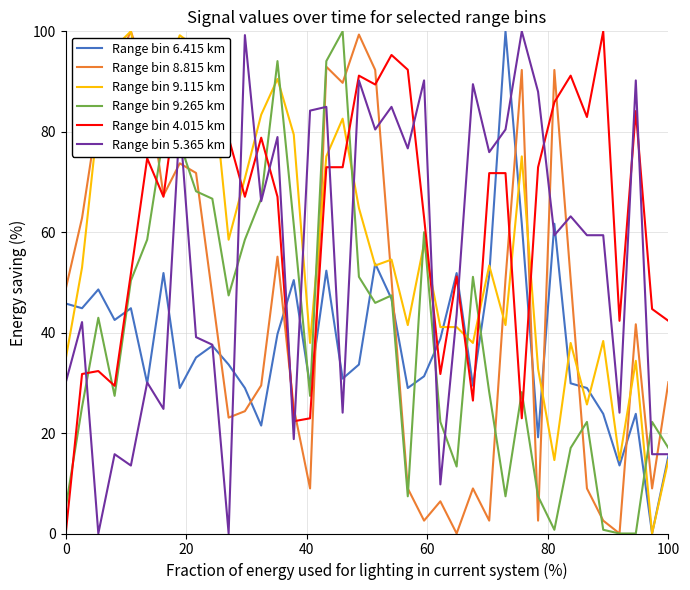

What is the highest value of the Range bin 5.365 km series?

100.0